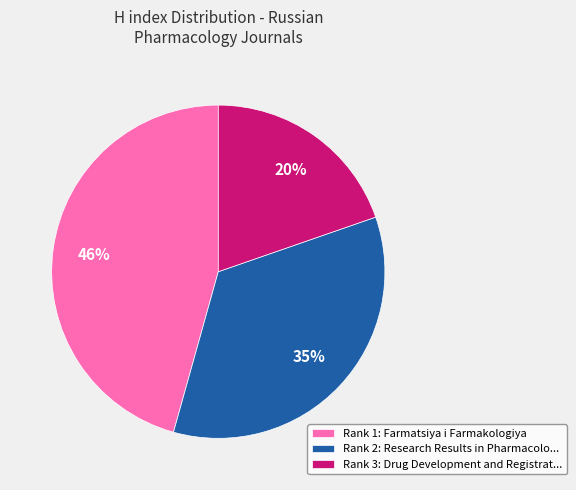

Do Rank 3: Drug Development and Registrat... and Rank 1: Farmatsiya i Farmakologiya together represent more than half of the pie?

Yes